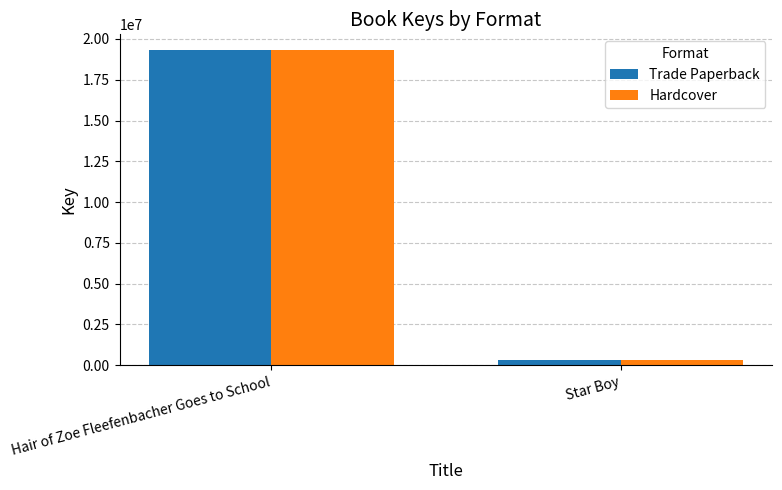

What is the average value of the Hardcover series?

9815624